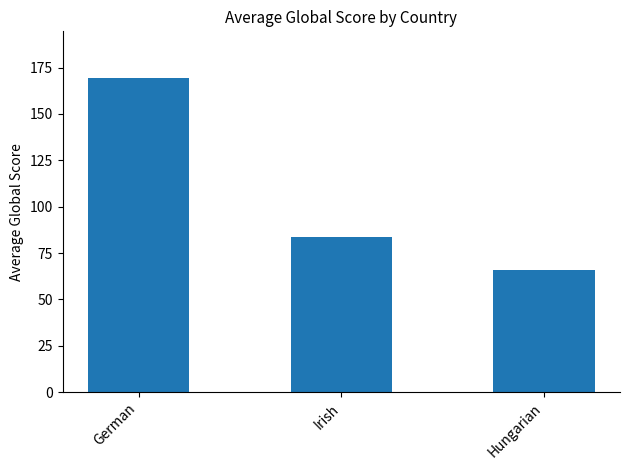

What is the change in value from Irish to Hungarian?

-17.8